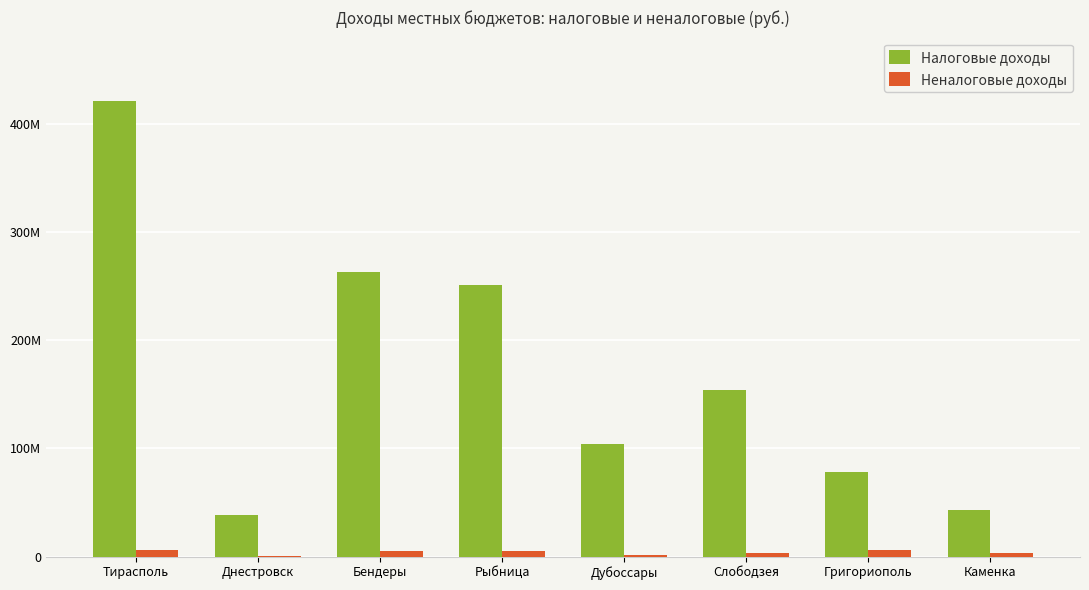

What are all the series names shown in the legend?

Налоговые доходы, Неналоговые доходы